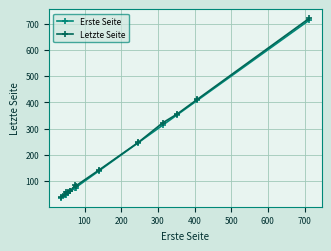

What is the value of the Letzte Seite point at the 11th from the left?

356